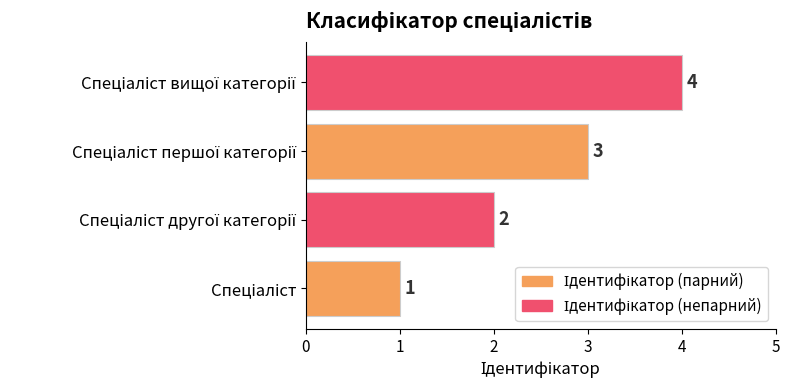

How many values are between 2 and 4?

3